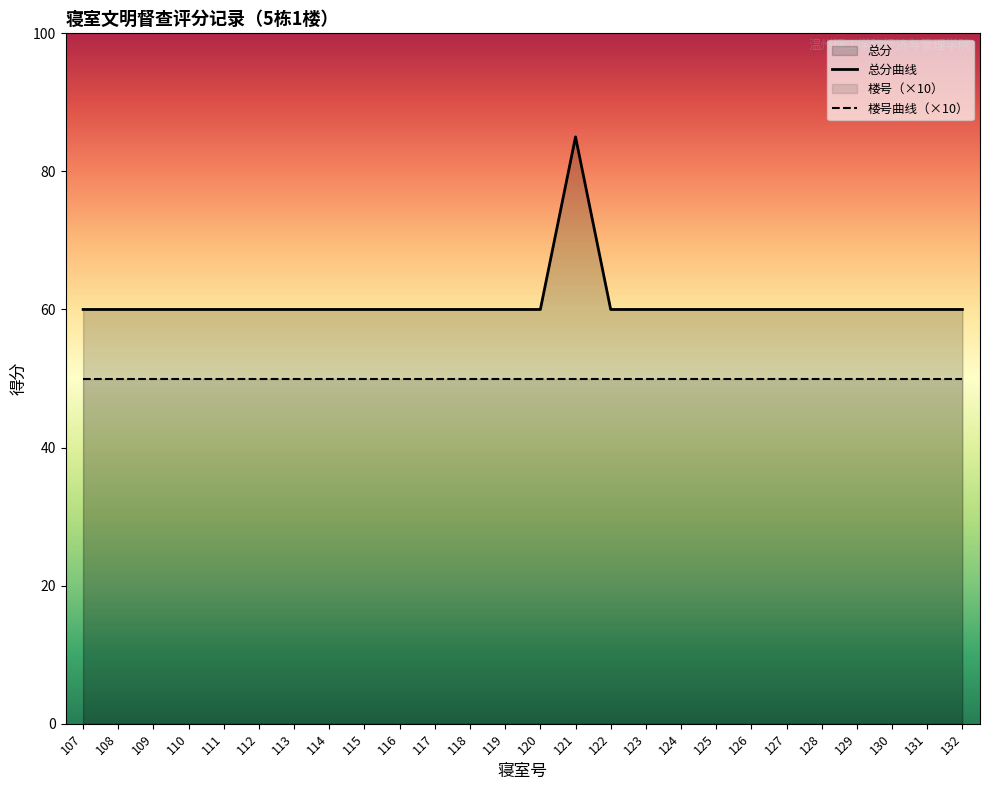

List the labels in order of value, smallest first.

107, 108, 109, 110, 111, 112, 113, 114, 115, 116, 117, 118, 119, 120, 122, 123, 124, 125, 126, 127, 128, 129, 130, 131, 132, 121